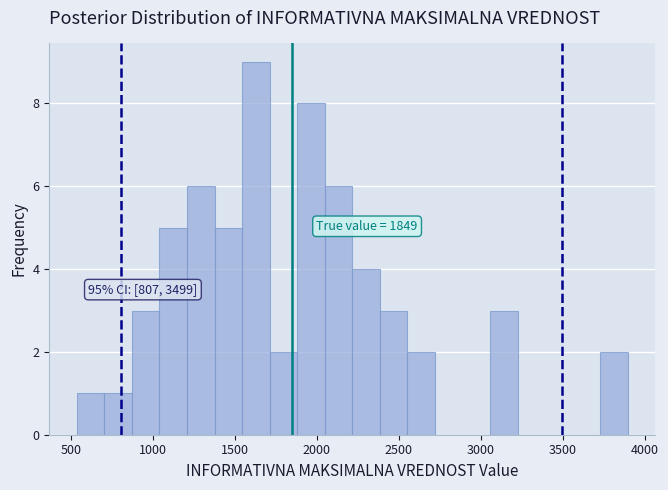

Read against the x-axis, roughly where is the centre of the tallest bar?

1650